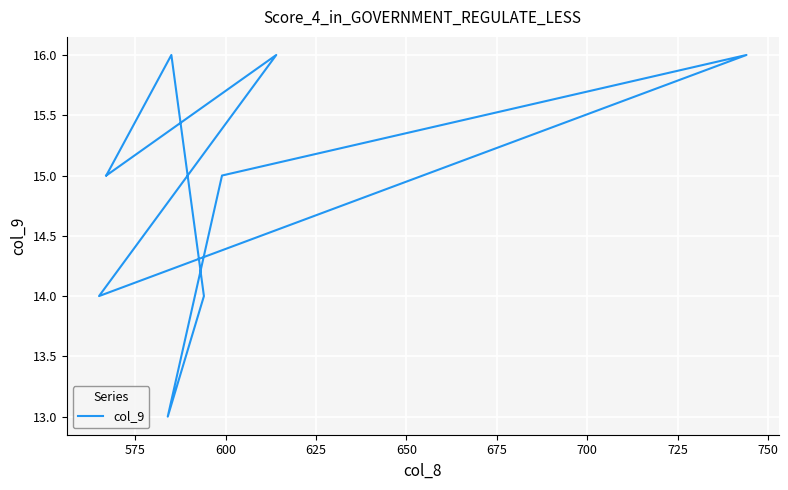

How many data points does each series have?

9